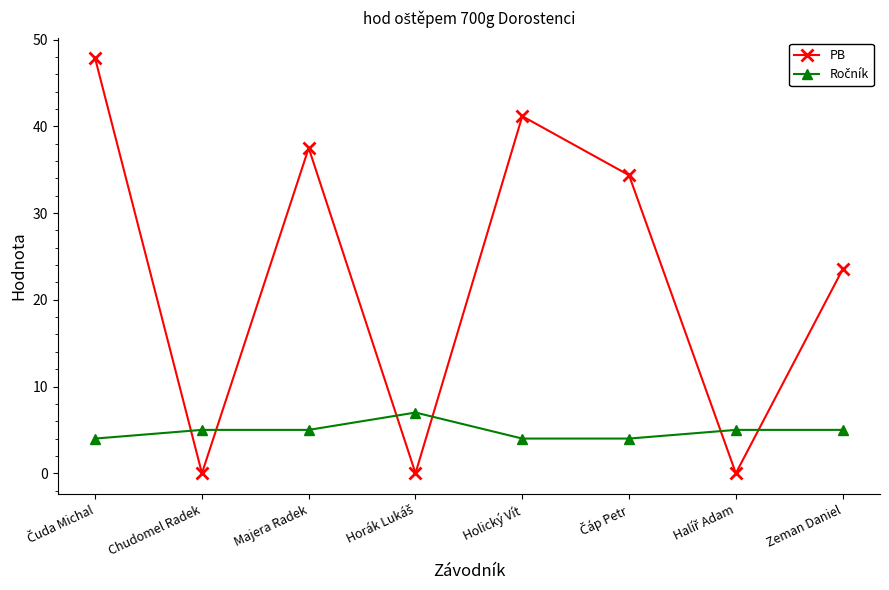

The value of PB at Majera Radek is 37.5. True or false?

True